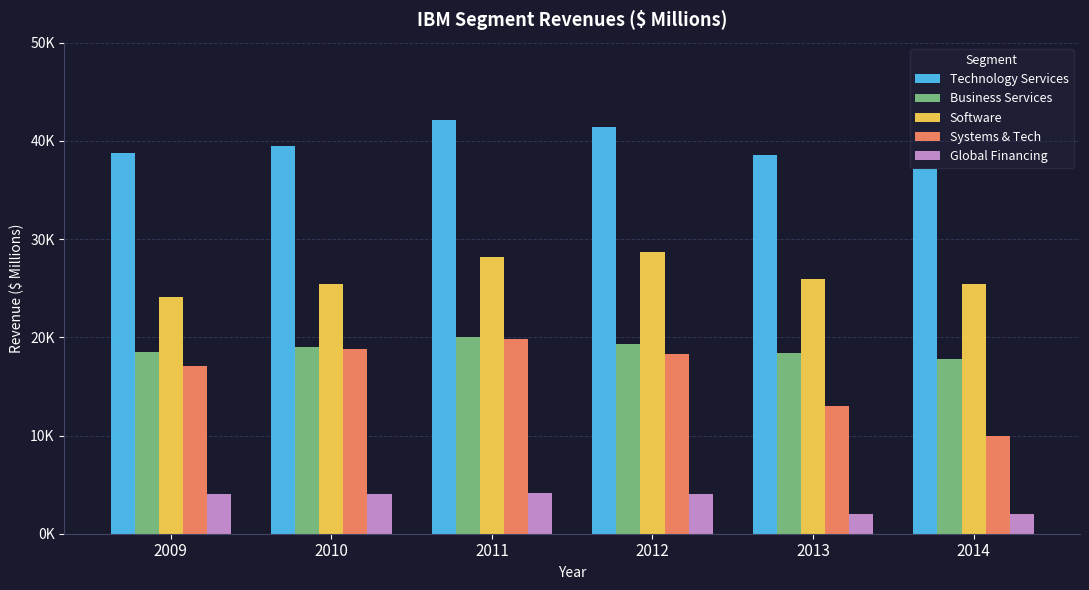

Are the bars horizontal?

No